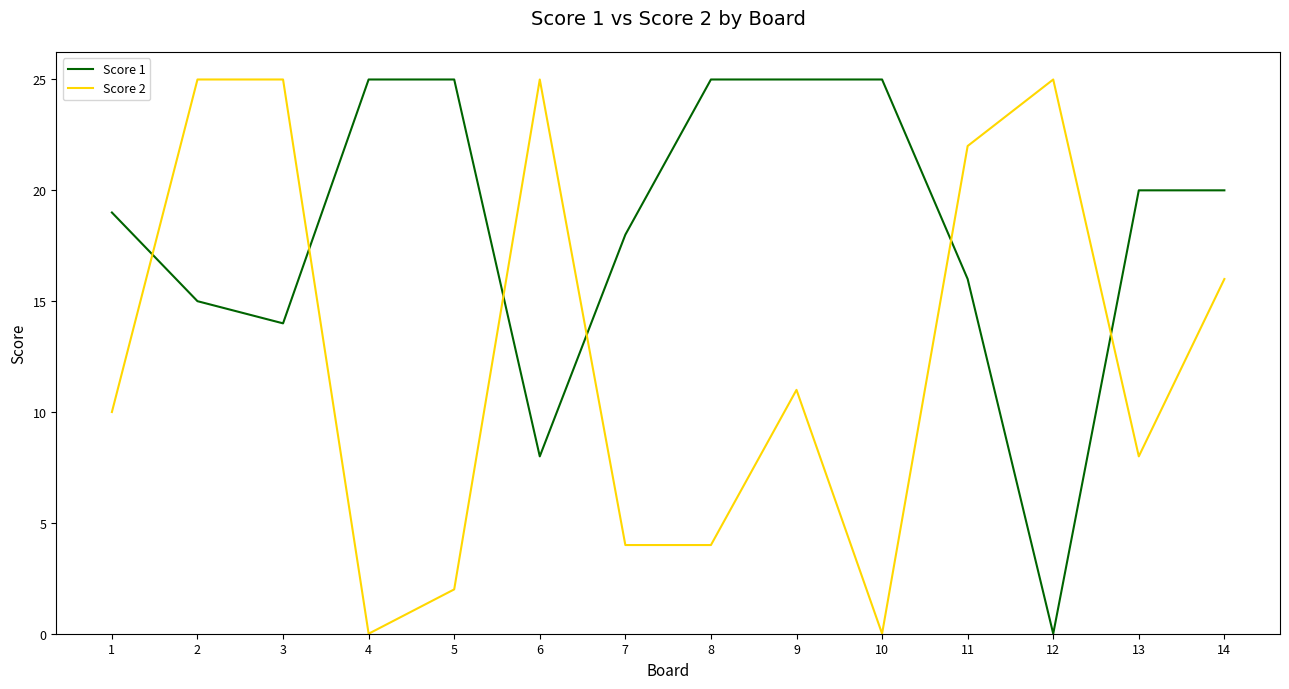

Which series has the largest total across all categories?

Score 1